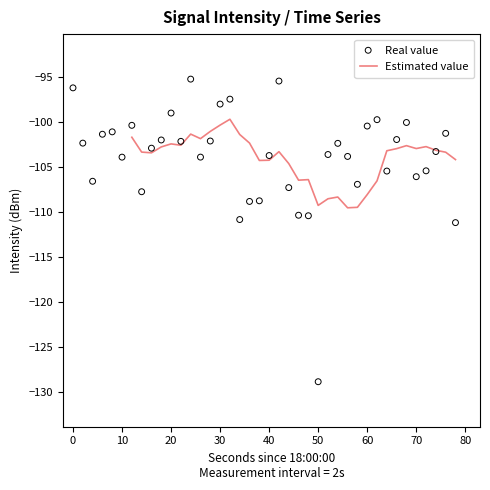

What is the minimum value for Estimated value?

-109.5